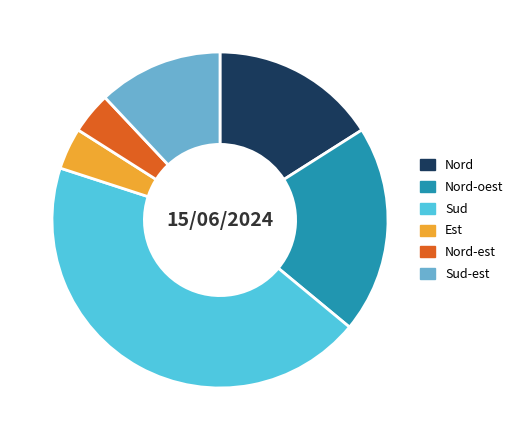

What is the largest slice in the pie chart?

Sud